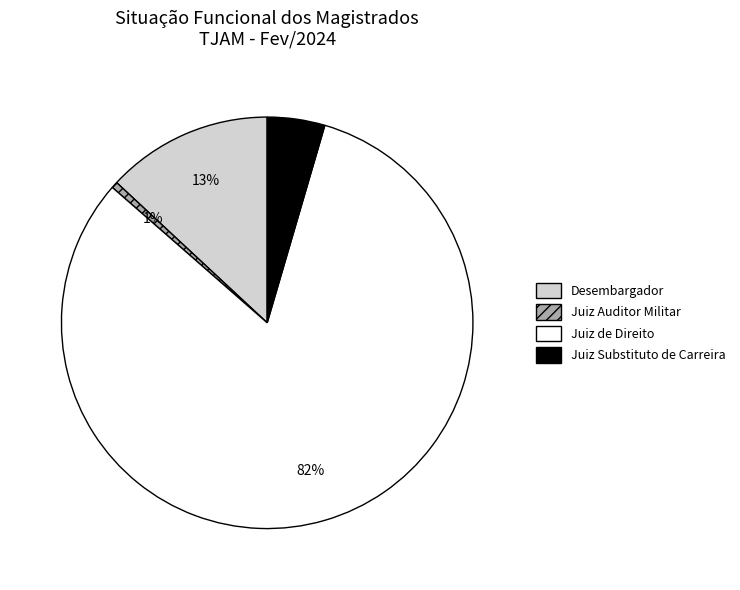

Combined, do Desembargador and Juiz Auditor Militar account for over 50%?

No